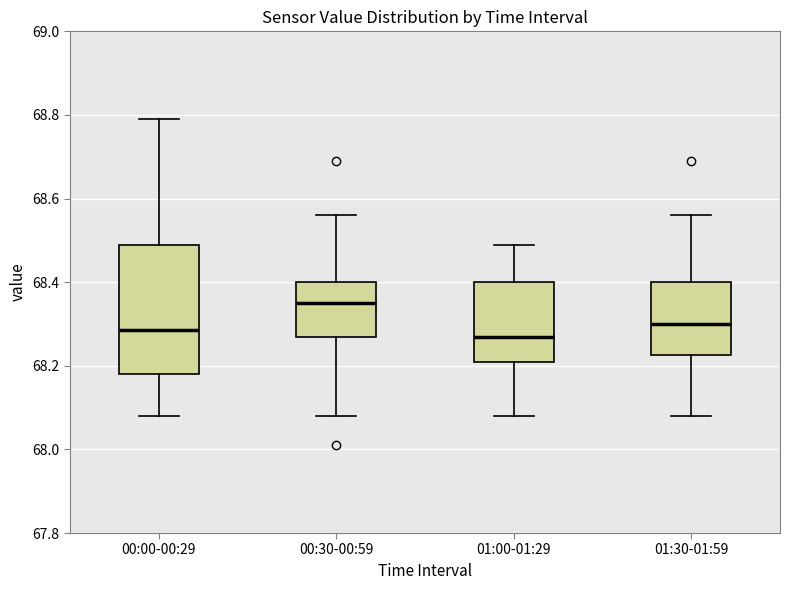

Which box's median line is the highest?

00:30-00:59